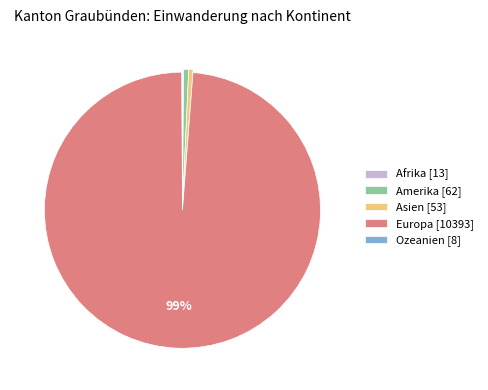

To the nearest percent, what is the average slice percentage?

20%